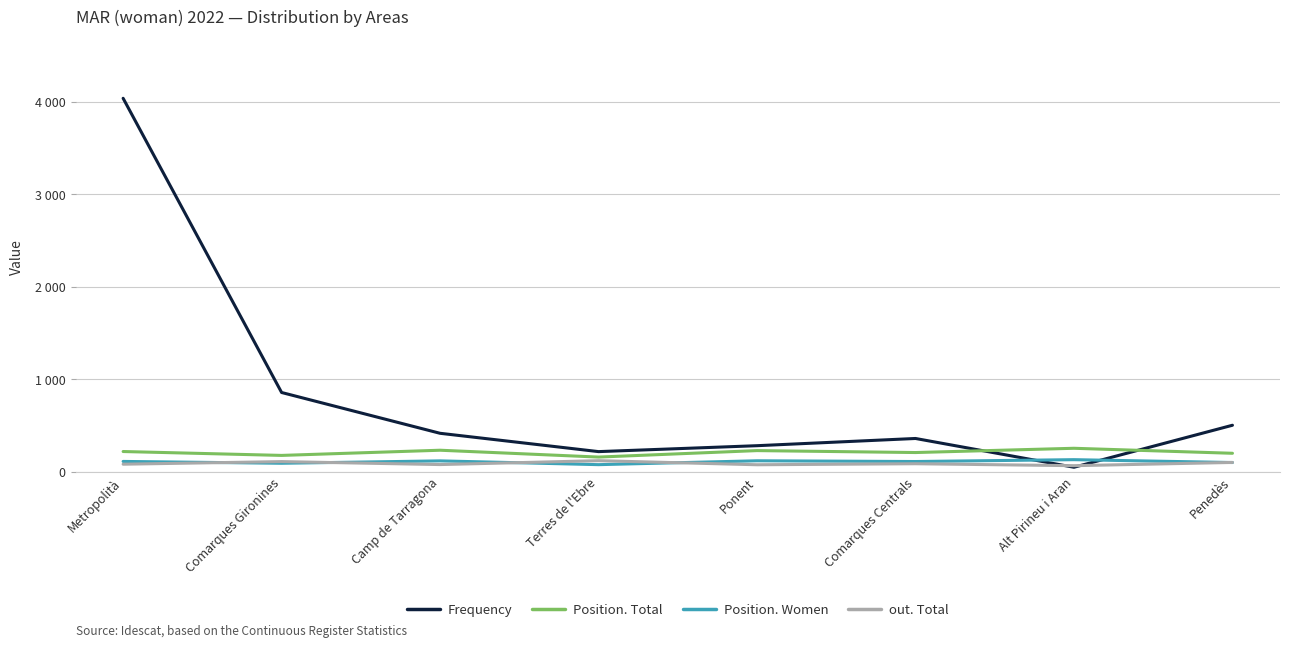

Reading left to right, transcribe all the data shown in this chart.

Frequency: 4037	857	416	218	282	360	49	503
Position. Total: 219	177	233	159	229	208	254	200
Position. Women: 112	92	118	77	119	111	131	100
out. Total: 82	110	78	120	76	87	66	101